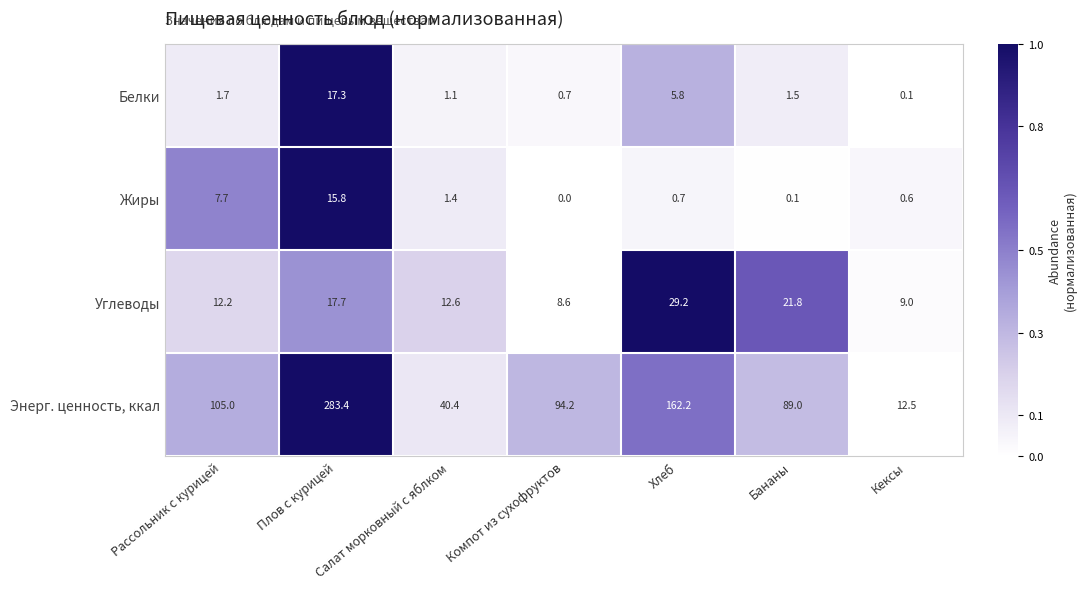

What is the difference between the Углеводы values at Кексы and Компот из сухофруктов?

0.4